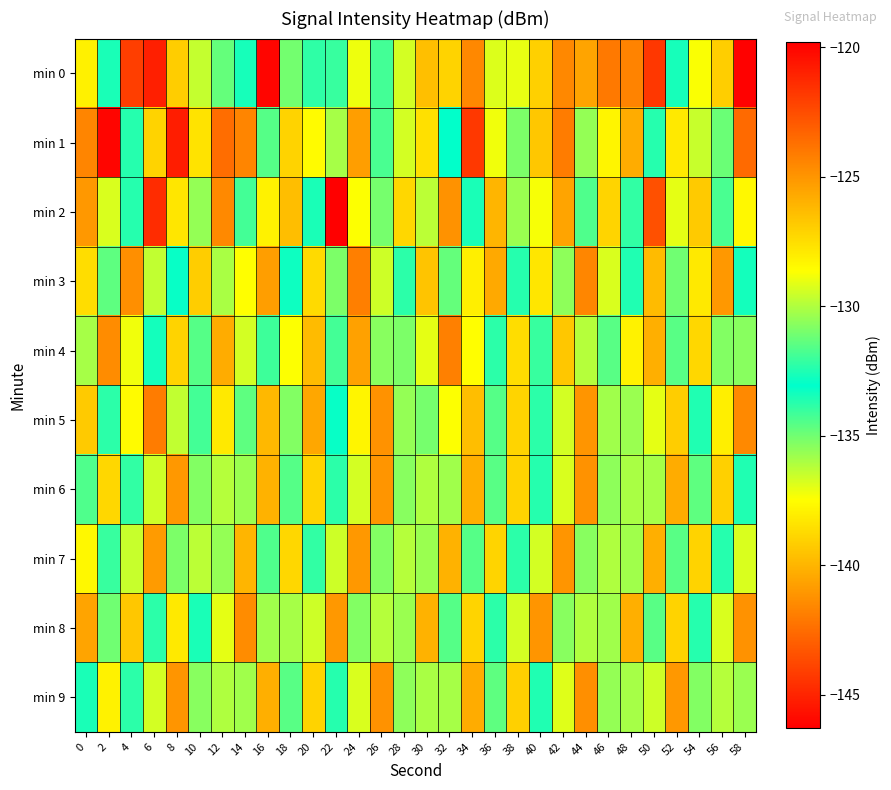

What is the smallest value displayed?

-146.2